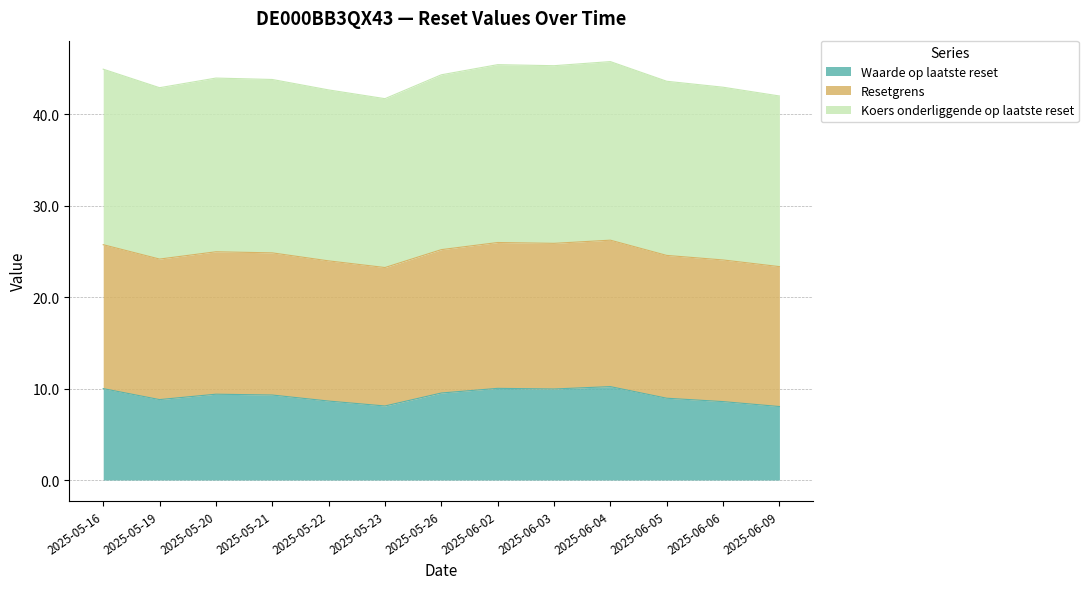

What is the total value across all series at 2025-06-09?

42.0